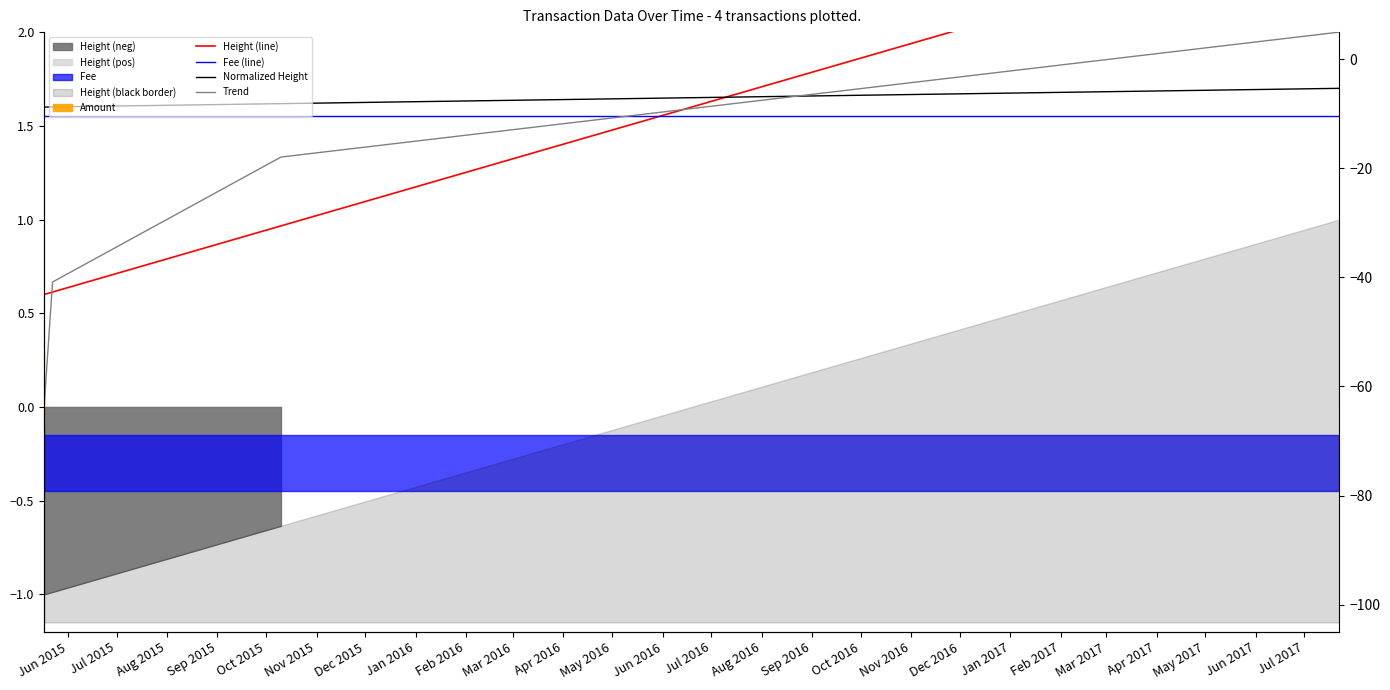

Which series has the largest range (max minus min)?

Height (line)